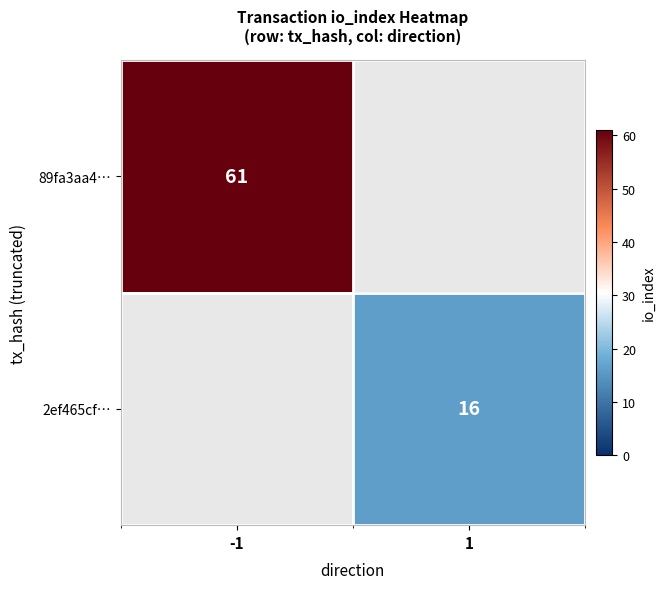

The value of 89fa3aa4… at -1 is 61. True or false?

True